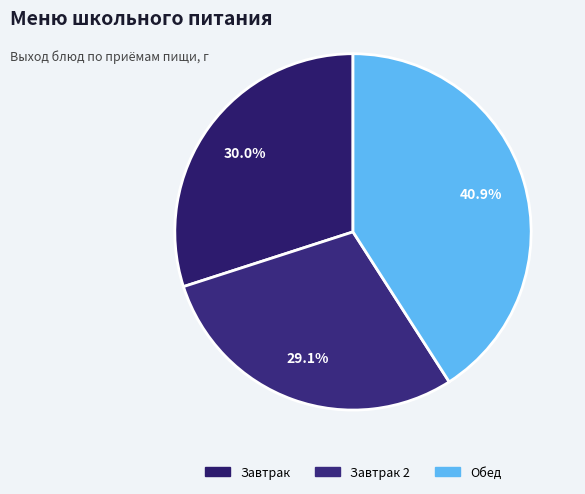

What is the smallest slice in the pie chart?

Завтрак 2